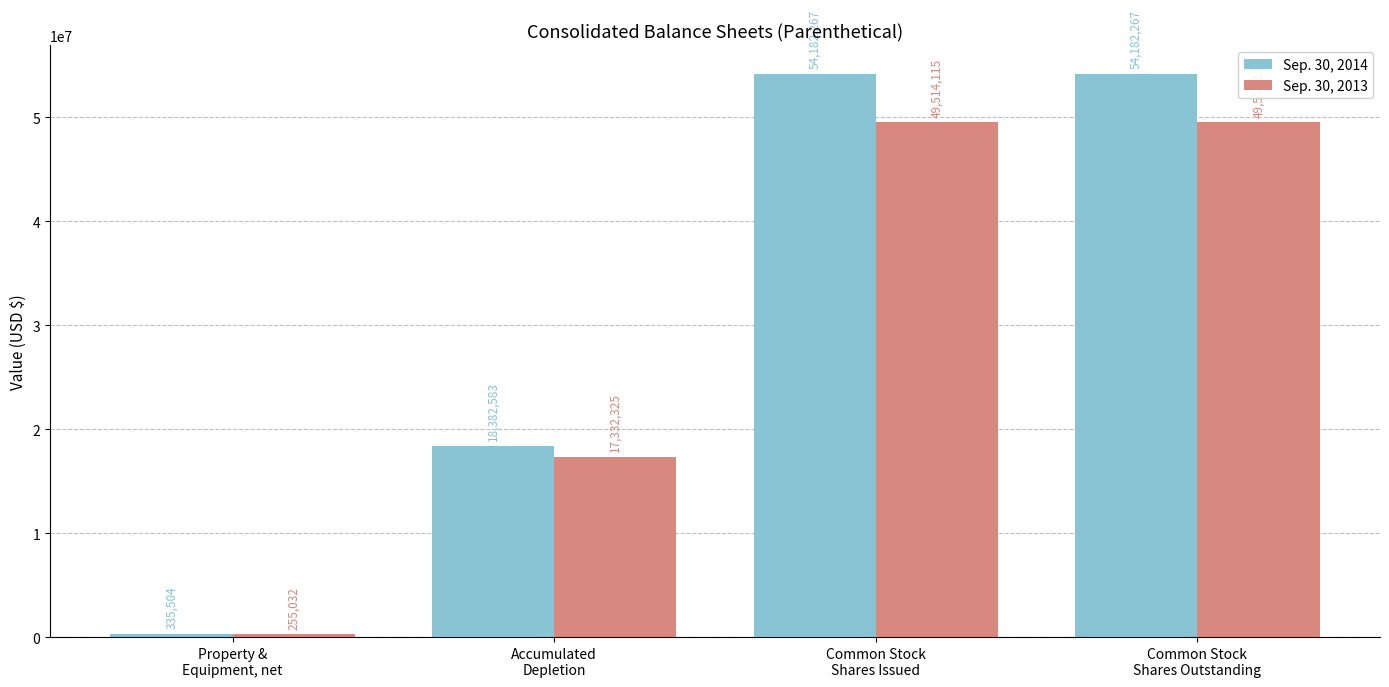

Rank the series by their maximum value, from lowest to highest.

Sep. 30, 2013, Sep. 30, 2014